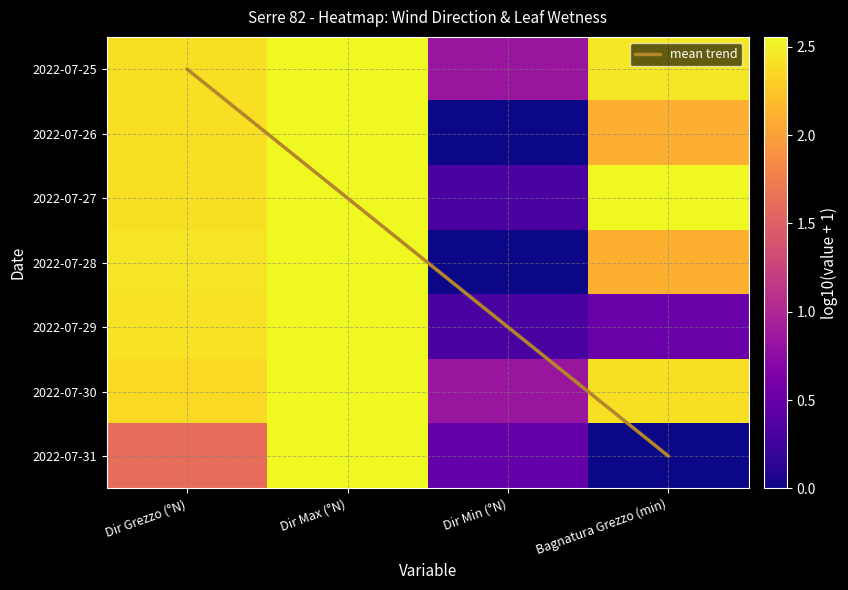

Which has a higher value, Dir Min (°N) or Bagnatura Grezzo (min)?

Bagnatura Grezzo (min)